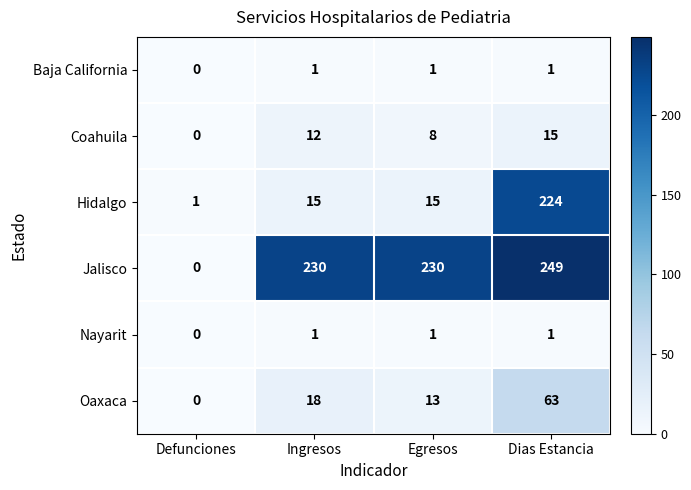

How many categories are shown in the chart?

4